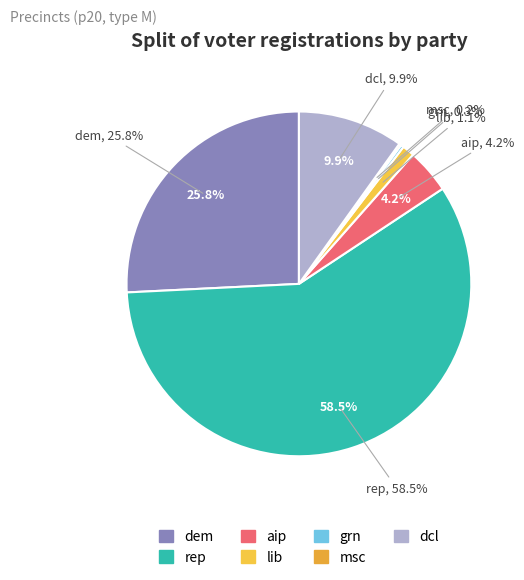

What percentage do rep and grn together represent?

58.8%